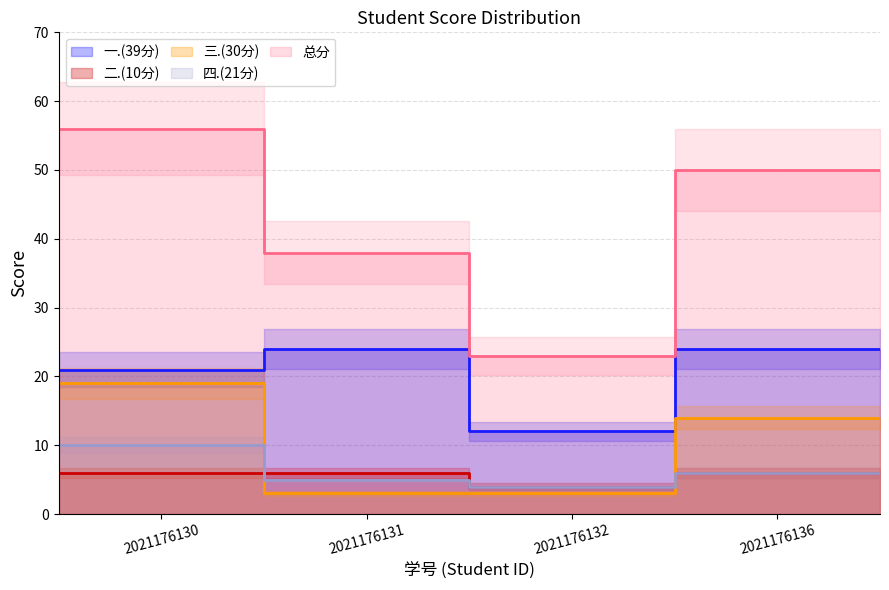

List the labels in order of 一.(39分) value, largest first.

2021176131, 2021176136, 2021176130, 2021176132